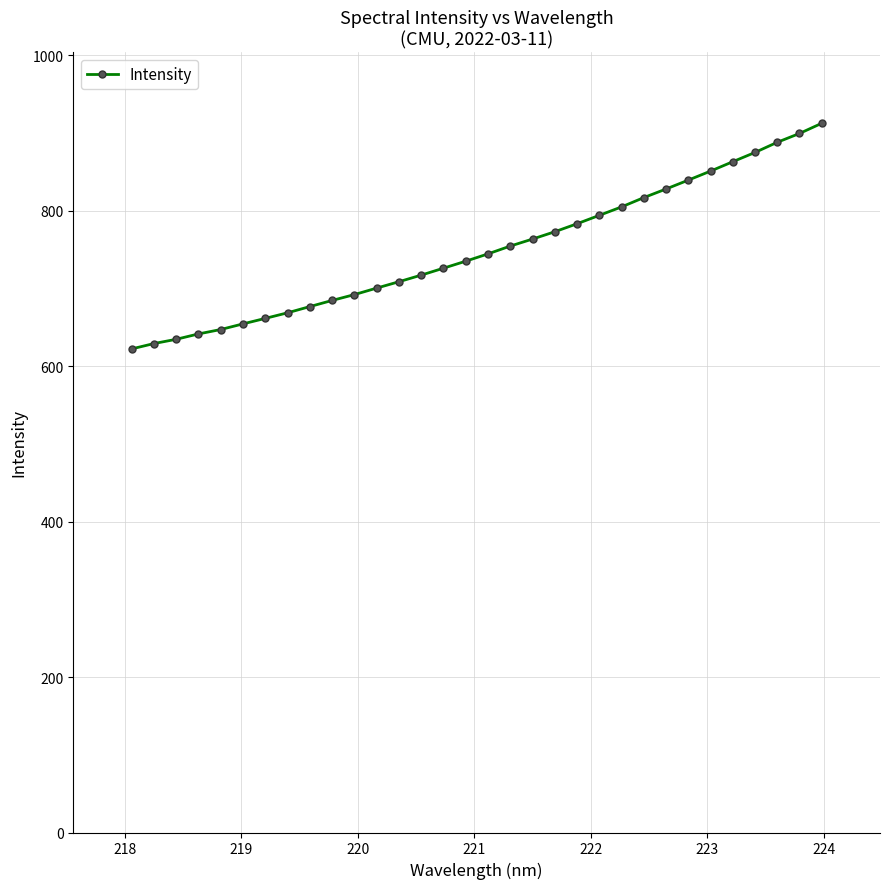

What is the smallest value displayed?

622.2